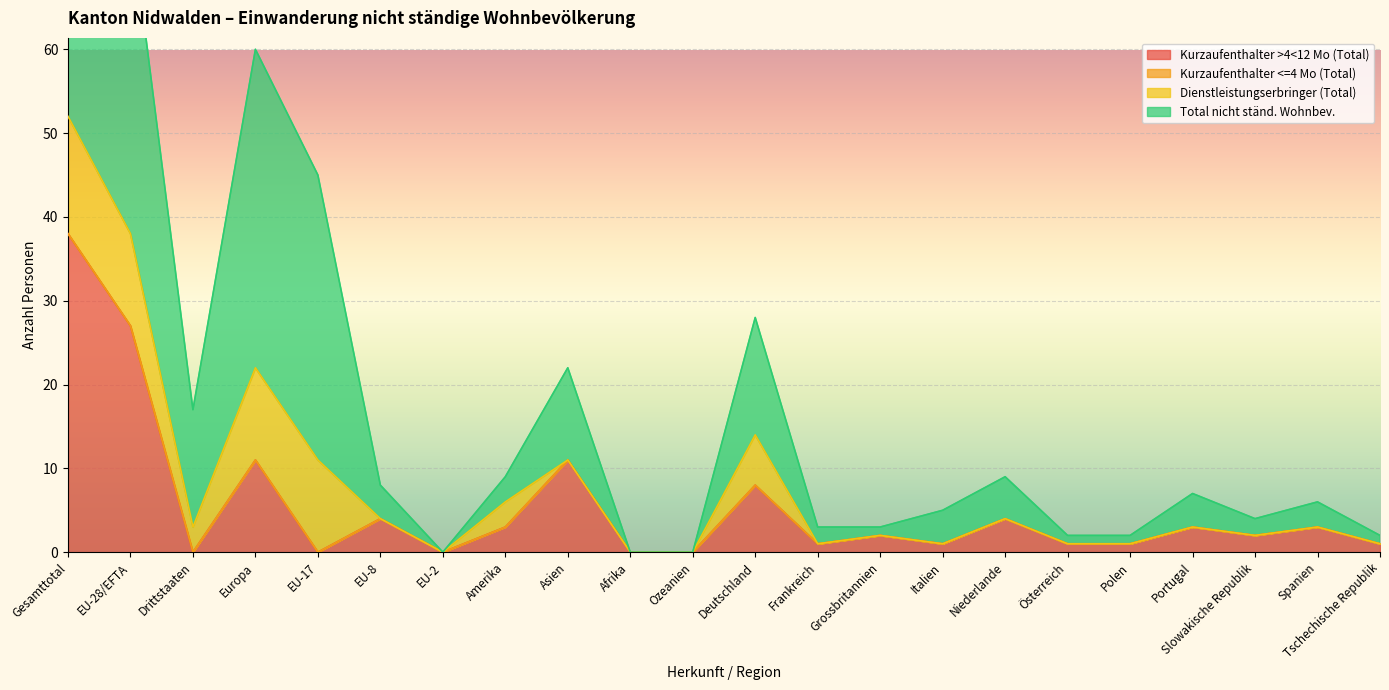

Does the chart display data point markers on the line(s)?

No